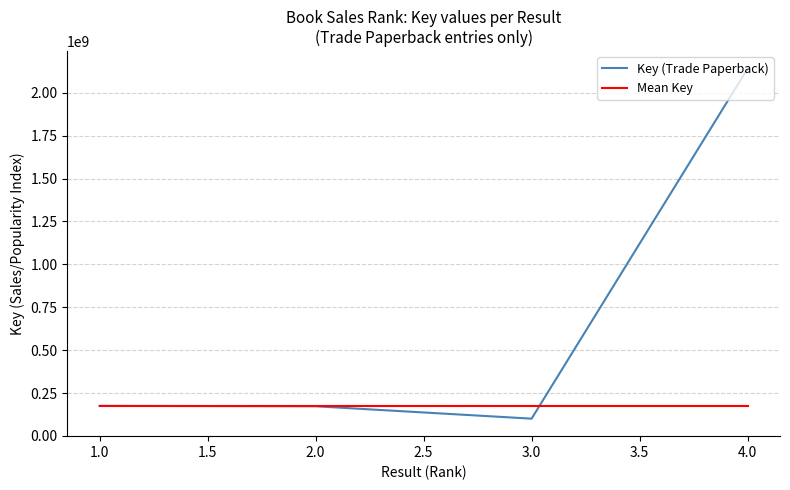

Which series has the widest spread of values?

Key (Trade Paperback)